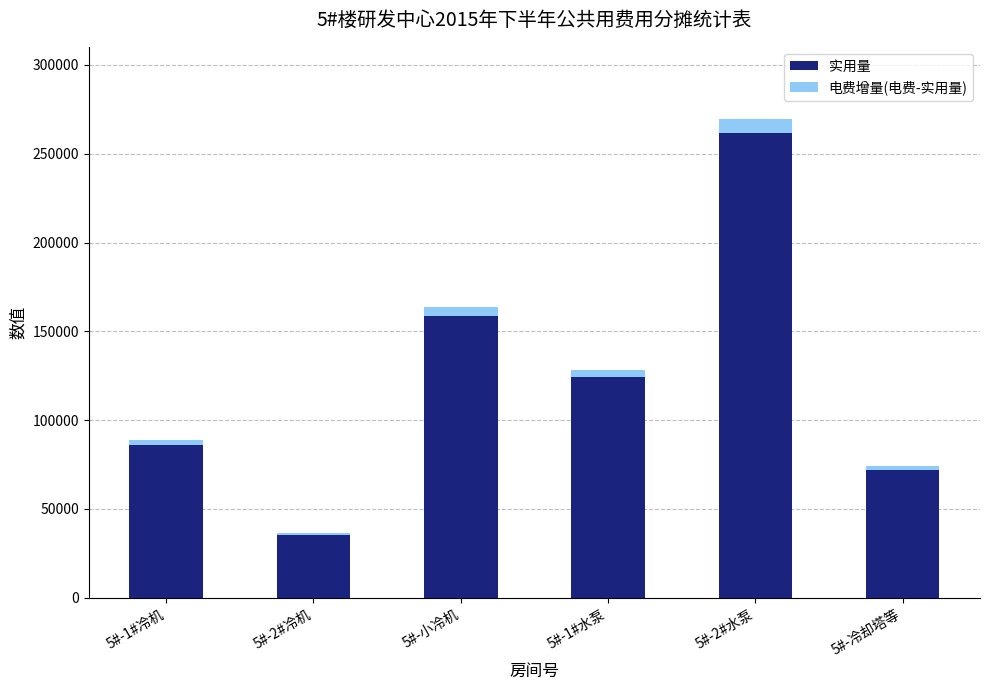

What is the difference between the second highest and second lowest values in the 实用量 series?

86910.0